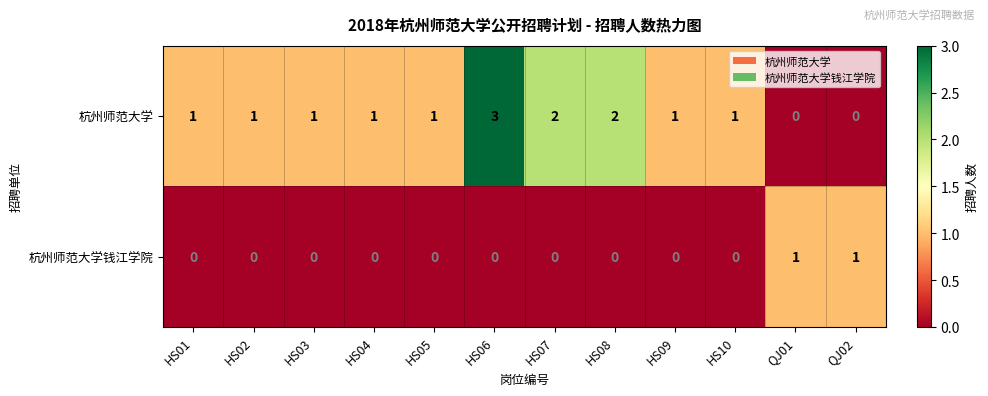

Count the 杭州师范大学钱江学院 values in the range 0 to 1.

12